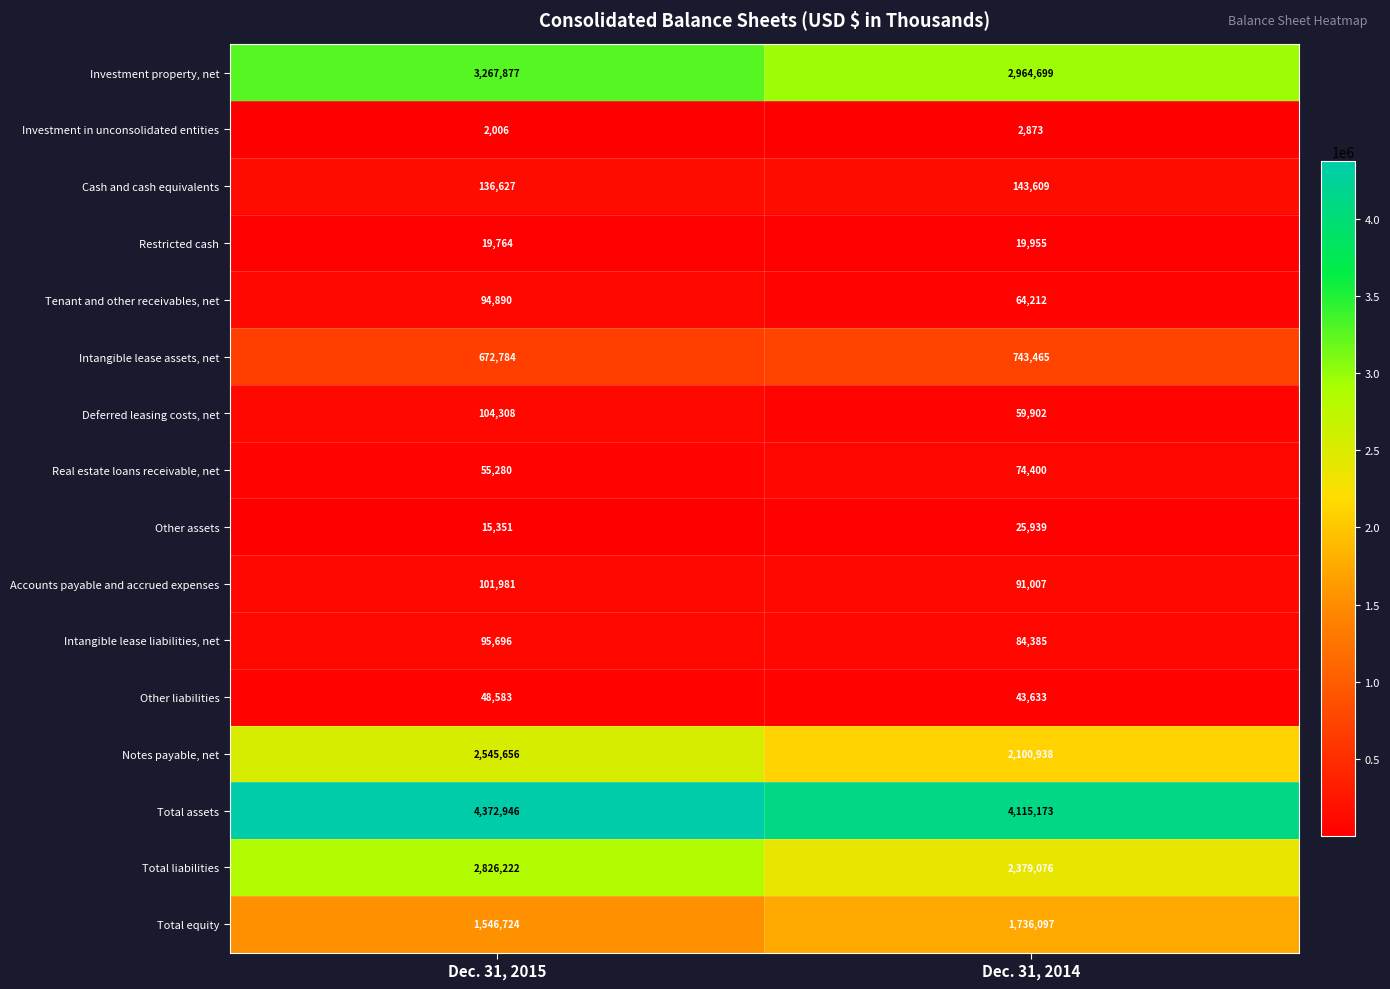

What is the difference between the highest and lowest values at Dec. 31, 2014?

4112300